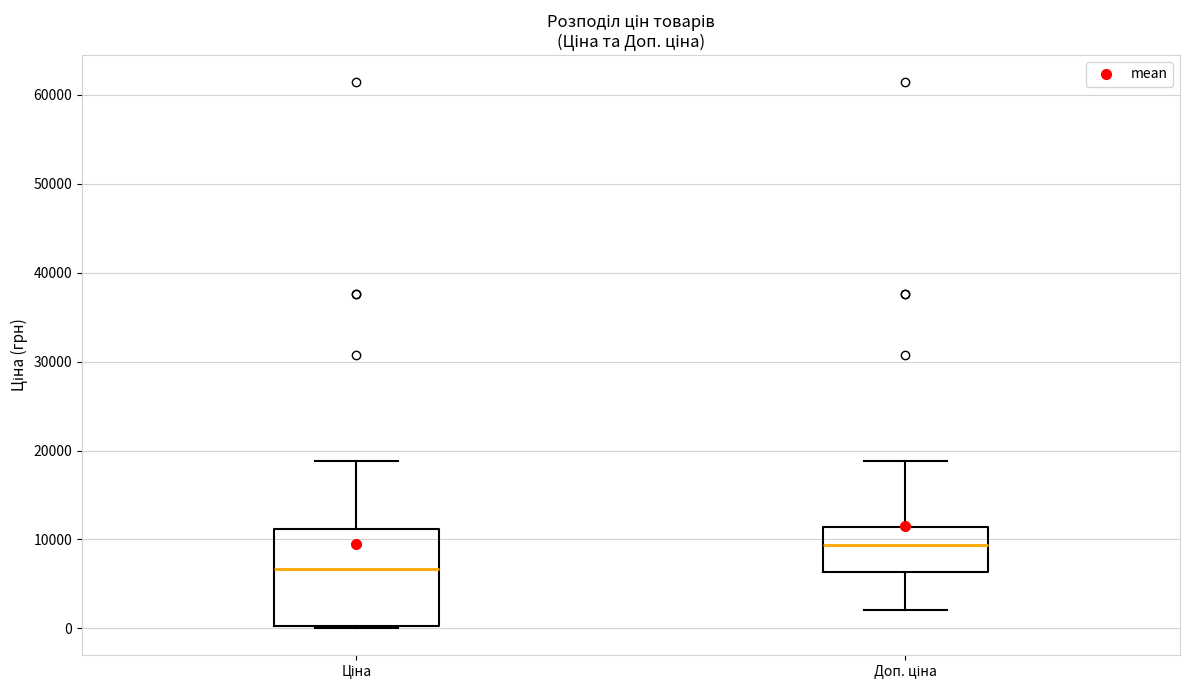

Reading left to right, read every box against the y-axis: the position of its median line, the range the box covers, and the ends of its whiskers. The values are not printed on the chart, so give them approximately, as read against the axis.

Ціна: median 7000, box 0 to 11000, whiskers 0 to 19000
Доп. ціна: median 9000, box 6000 to 11000, whiskers 2000 to 19000